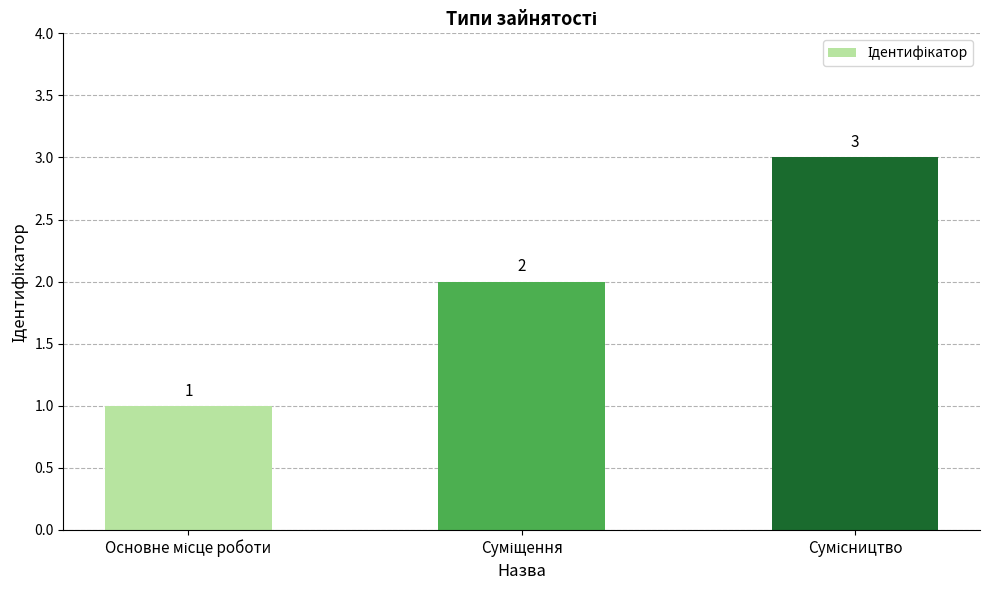

What is the sum of all values?

6